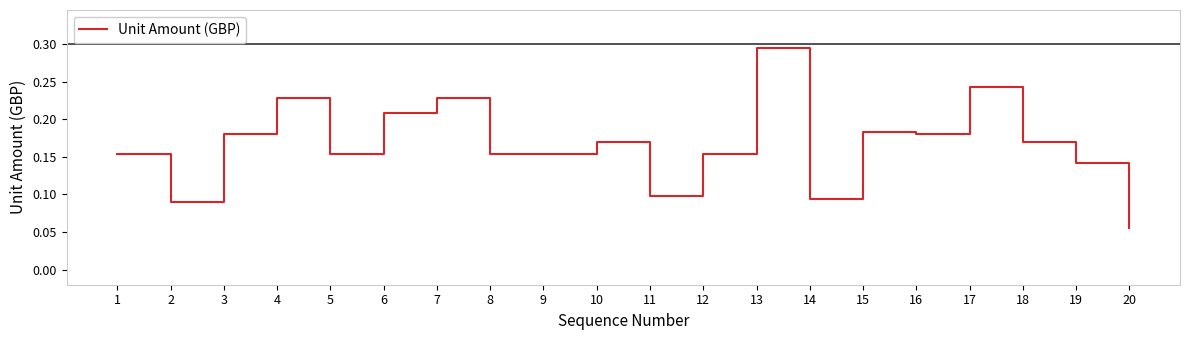

Where is the first local maximum?

4